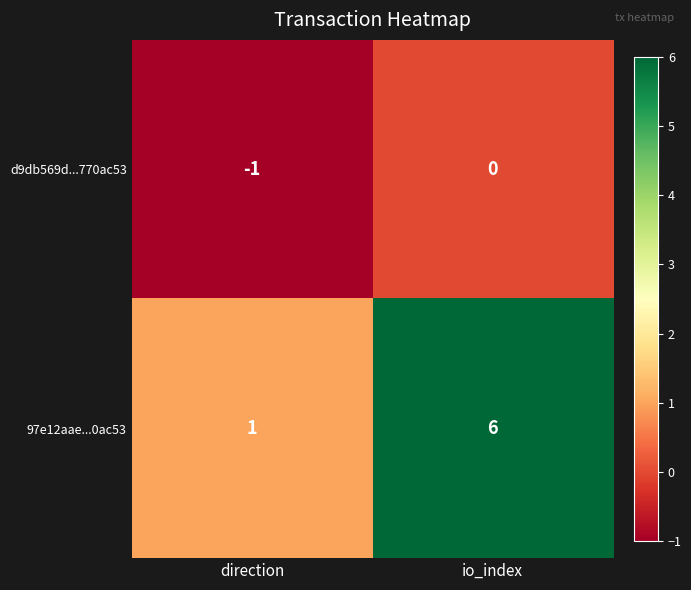

Rank the series by their average value, from highest to lowest.

97e12aae...0ac53, d9db569d...770ac53